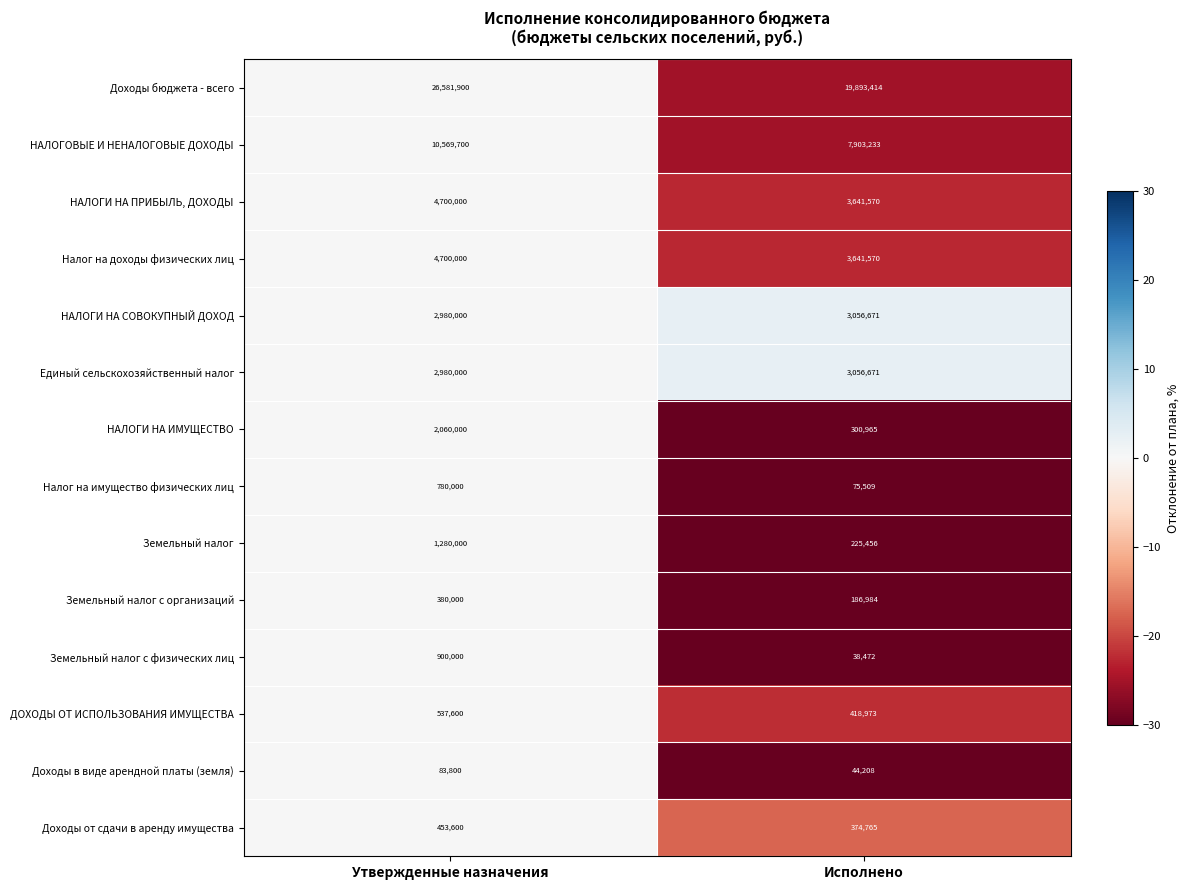

At which category is the sum across all series the highest?

Утвержденные назначения